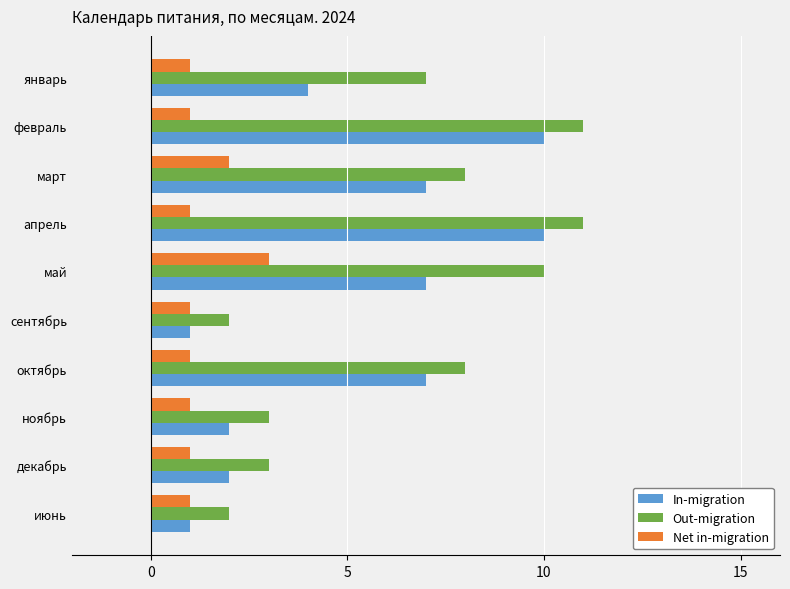

Is it true that Net in-migration equals 1 at апрель?

True